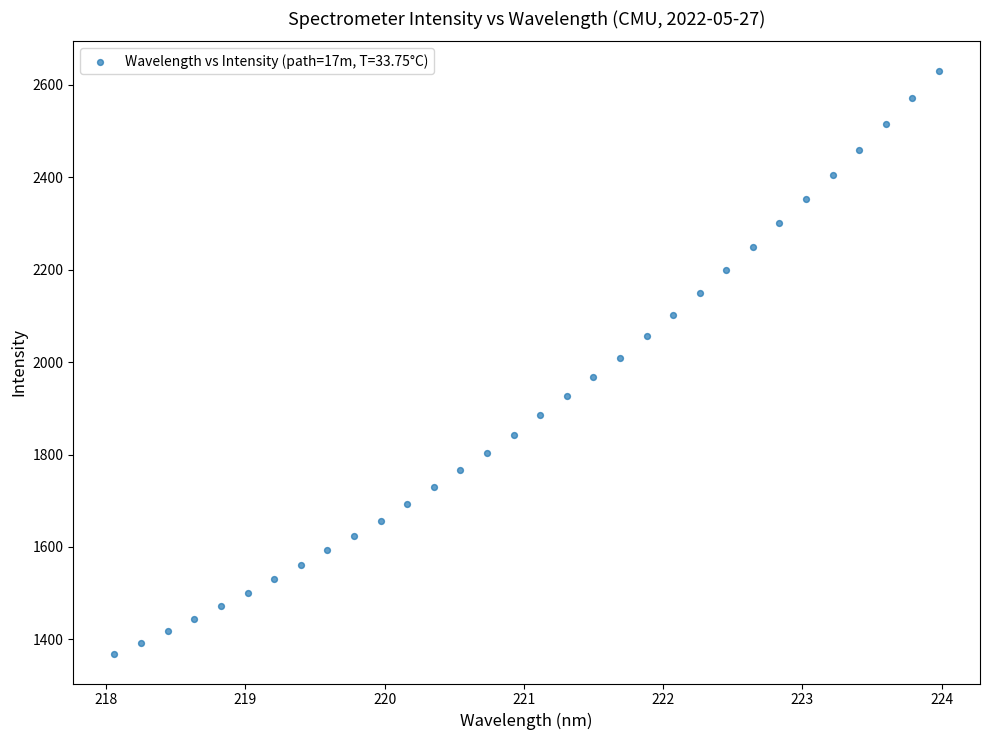

What is the range of Y values (max minus min)?

1263.3